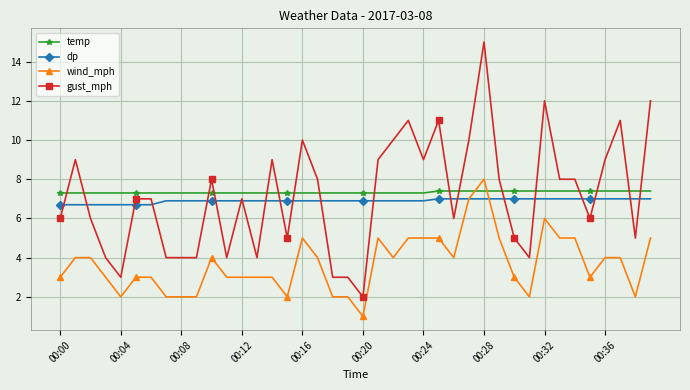

True or false: dp and gust_mph cross at least once.

True